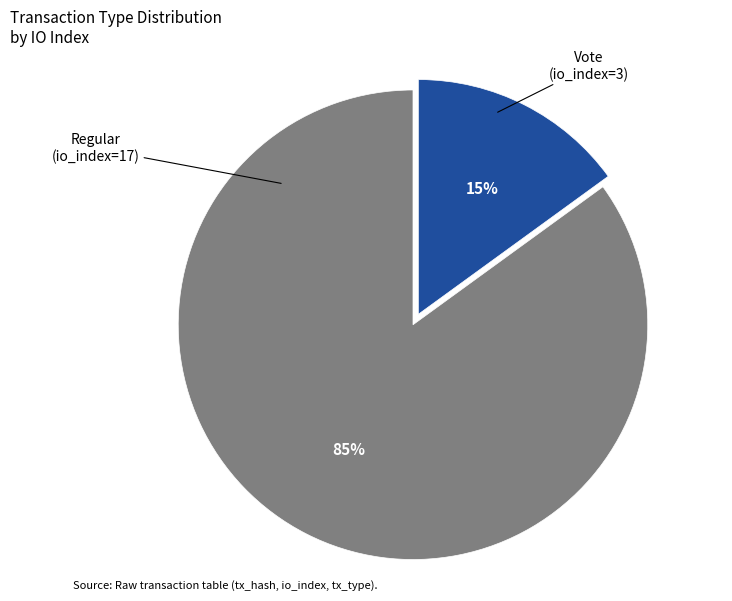

How many segments does this pie chart have?

2